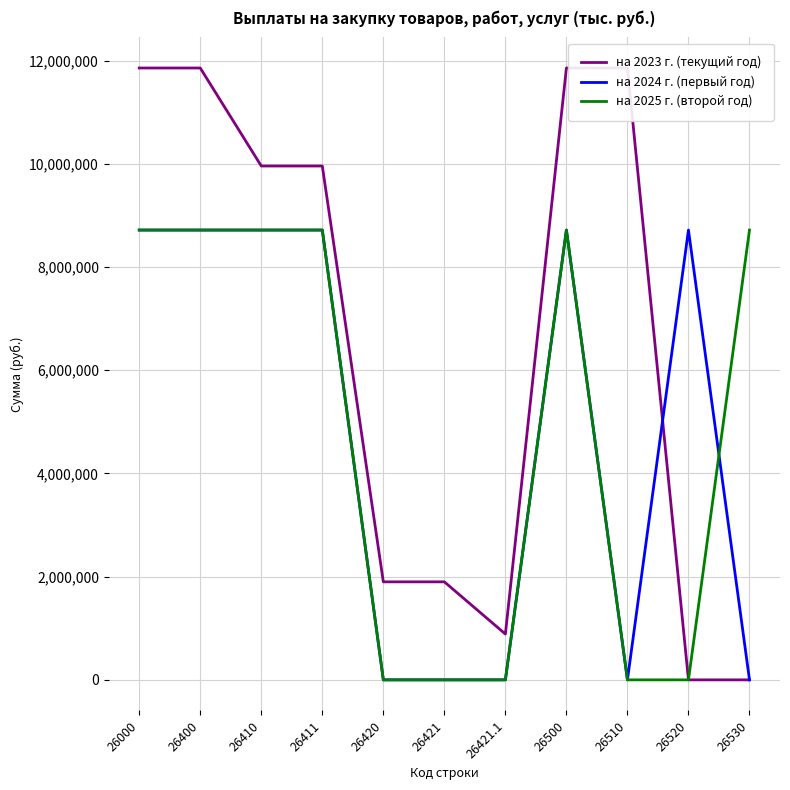

What position from the right is 26510?

3